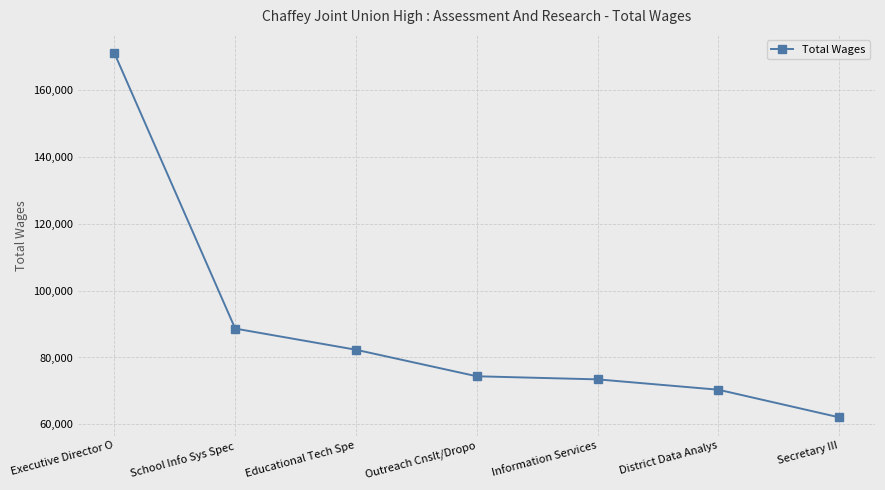

What is the ratio of the value at Information Services to the value at School Info Sys Spec?

0.8